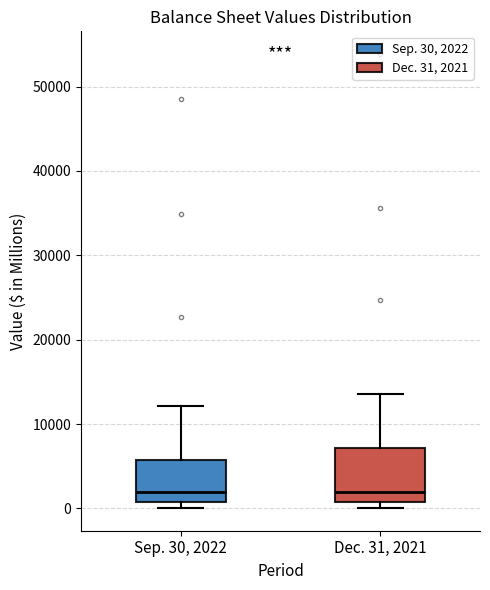

Which box is the tallest, from its lower edge to its upper edge?

Dec. 31, 2021